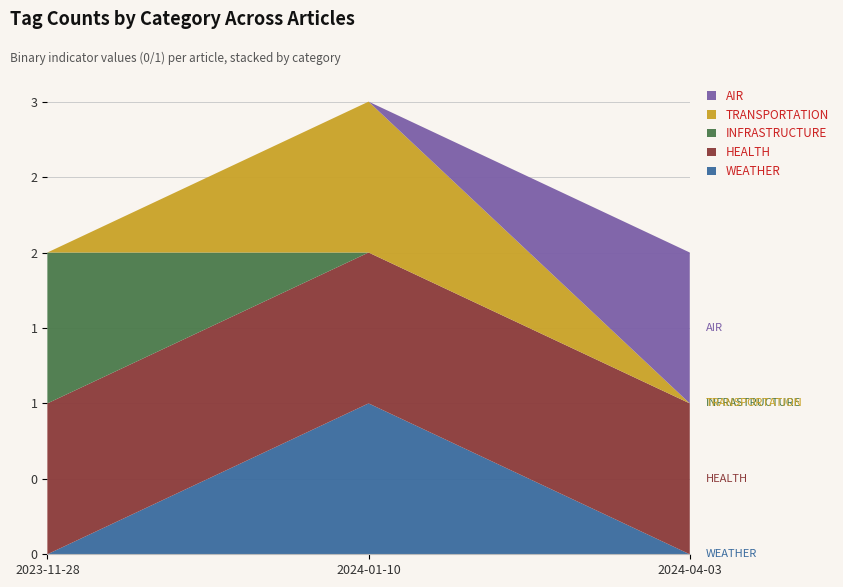

Reading left to right, transcribe all the data shown in this chart.

WEATHER: 2023-11-28=0	2024-01-10=1	2024-04-03=0
HEALTH: 2023-11-28=1	2024-01-10=1	2024-04-03=1
INFRASTRUCTURE: 2023-11-28=1	2024-01-10=0	2024-04-03=0
TRANSPORTATION: 2023-11-28=0	2024-01-10=1	2024-04-03=0
AIR: 2023-11-28=0	2024-01-10=0	2024-04-03=1